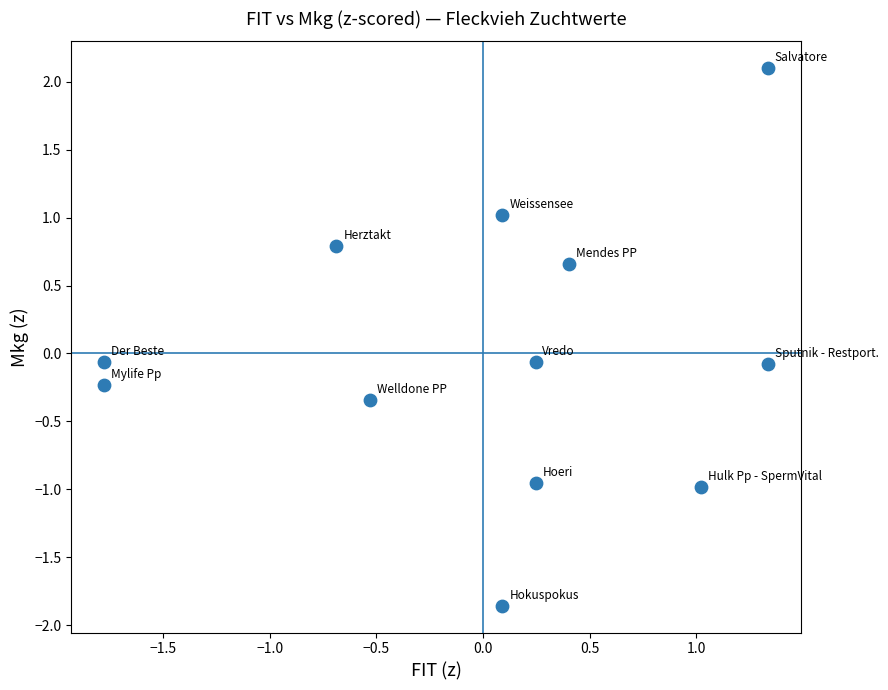

What is the range of X values (max minus min)?

3.1